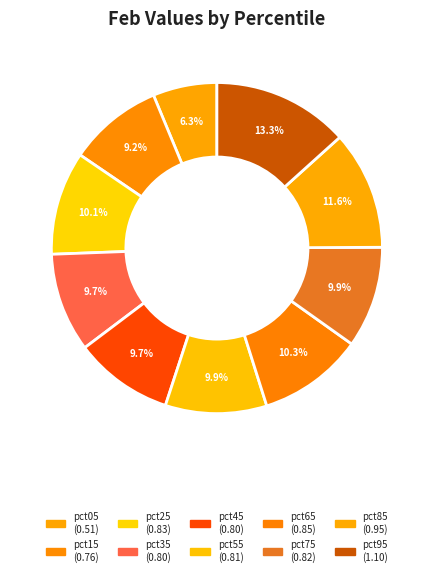

Is there any slice that represents more than half of the pie?

No